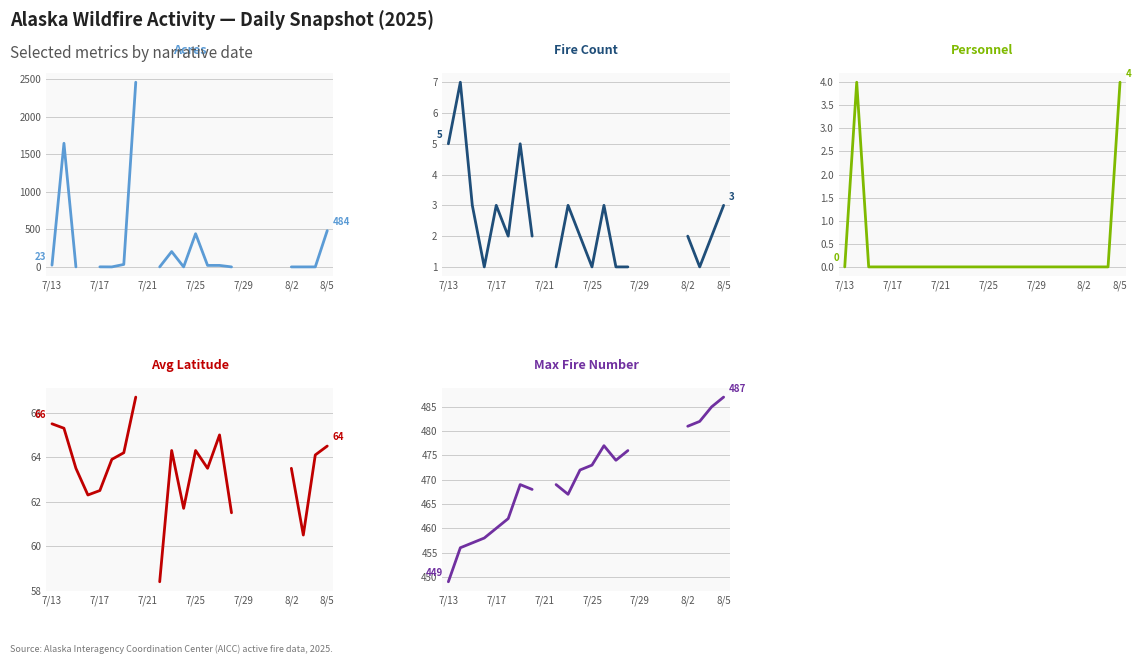

True or false: Max Fire Number has a value of 229.8 at 10.

False